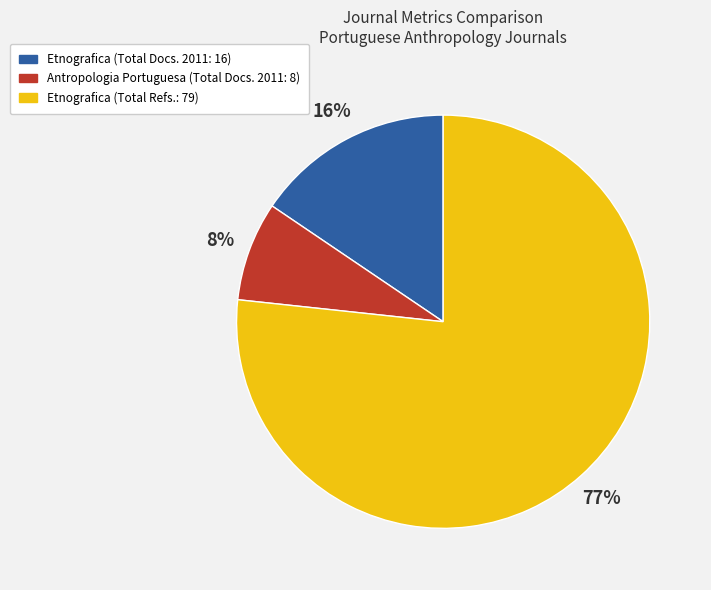

Between Etnografica (Total Docs. 2011: 16) and Antropologia Portuguesa (Total Docs. 2011: 8), which is larger?

Etnografica (Total Docs. 2011: 16)